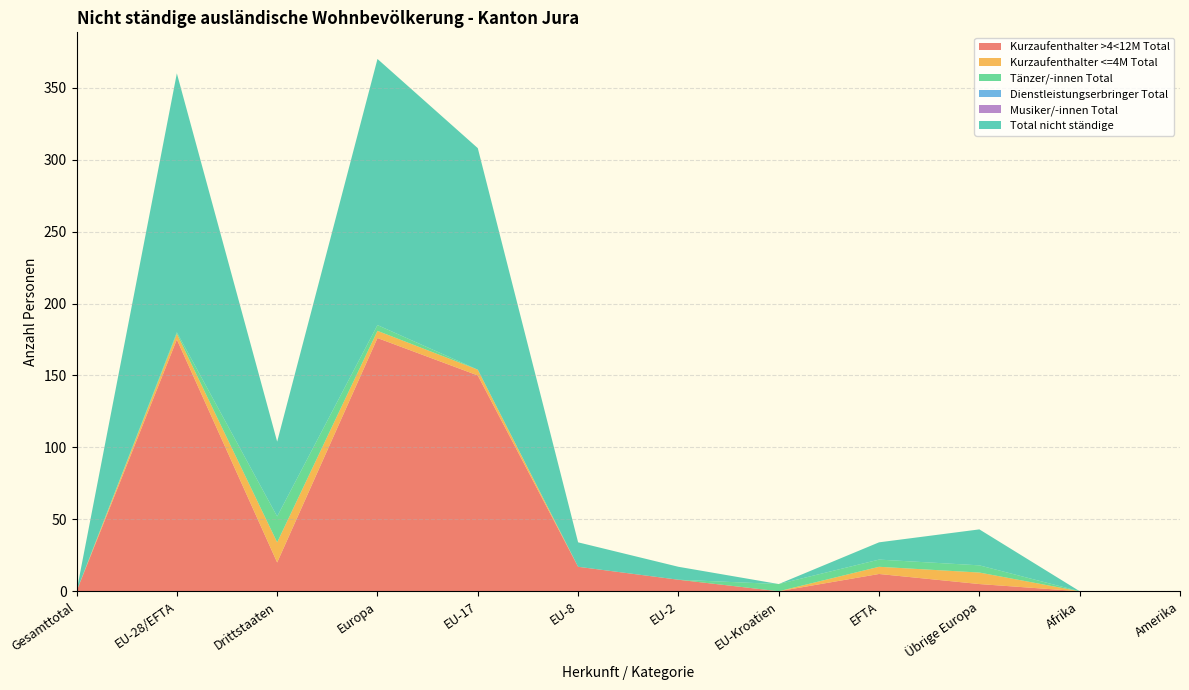

Reading left to right, extract all data points from this chart.

Kurzaufenthalter >4<12M Total: Gesamttotal=0	EU-28/EFTA=175	Drittstaaten=20	Europa=176	EU-17=150	EU-8=17	EU-2=8	EU-Kroatien=0	EFTA=12	Übrige Europa=5	Afrika=0	Amerika=0
Kurzaufenthalter <=4M Total: Gesamttotal=0	EU-28/EFTA=4	Drittstaaten=14	Europa=5	EU-17=4	EU-8=0	EU-2=0	EU-Kroatien=0	EFTA=5	Übrige Europa=8	Afrika=0	Amerika=0
Tänzer/-innen Total: Gesamttotal=0	EU-28/EFTA=1	Drittstaaten=18	Europa=4	EU-17=0	EU-8=0	EU-2=0	EU-Kroatien=5	EFTA=5	Übrige Europa=5	Afrika=0	Amerika=0
Dienstleistungserbringer Total: Gesamttotal=0	EU-28/EFTA=0	Drittstaaten=0	Europa=0	EU-17=0	EU-8=0	EU-2=0	EU-Kroatien=0	EFTA=0	Übrige Europa=0	Afrika=0	Amerika=0
Musiker/-innen Total: Gesamttotal=0	EU-28/EFTA=0	Drittstaaten=0	Europa=0	EU-17=0	EU-8=0	EU-2=0	EU-Kroatien=0	EFTA=0	Übrige Europa=0	Afrika=0	Amerika=0
Total nicht ständige: Gesamttotal=0	EU-28/EFTA=180	Drittstaaten=52	Europa=185	EU-17=154	EU-8=17	EU-2=9	EU-Kroatien=0	EFTA=12	Übrige Europa=25	Afrika=0	Amerika=0